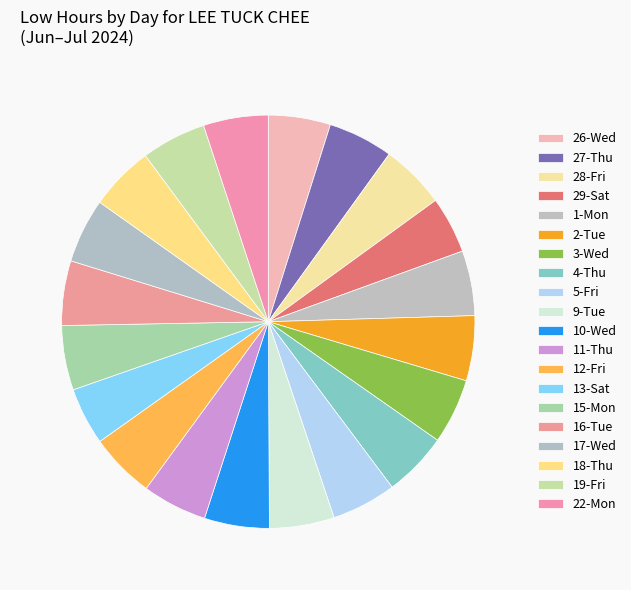

Does 13-Sat represent more than half of the total?

No